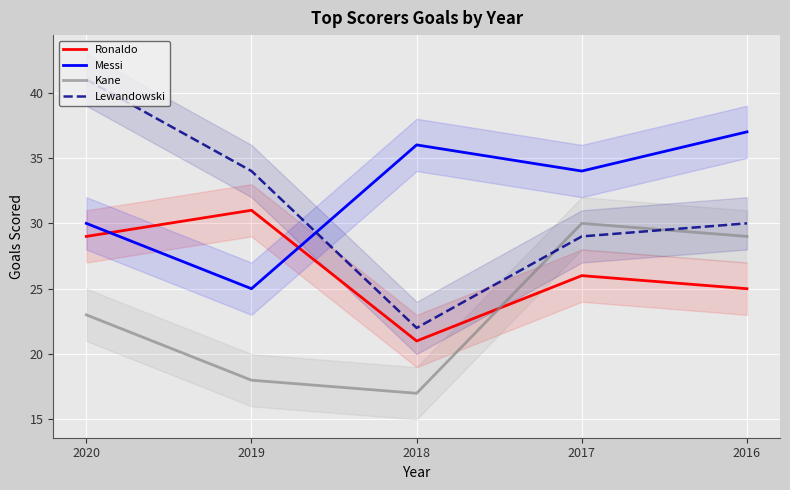

Does the chart display data point markers on the line(s)?

No